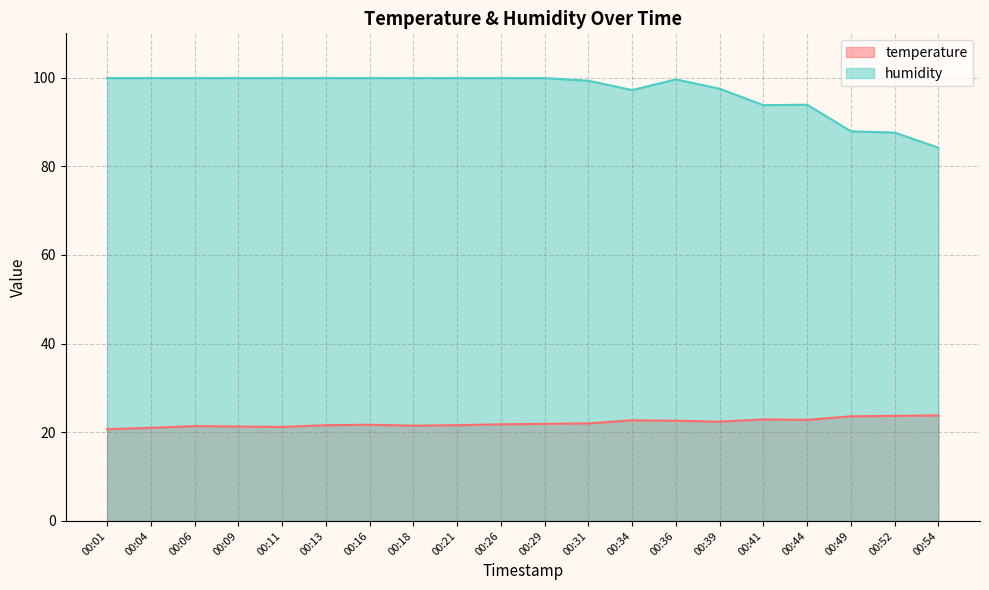

True or false: humidity has more than 0 points higher than both neighbors.

True